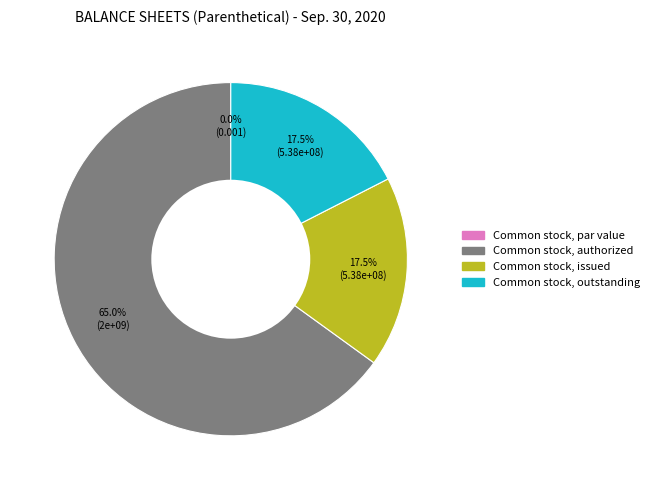

How many slices are in this pie chart?

4